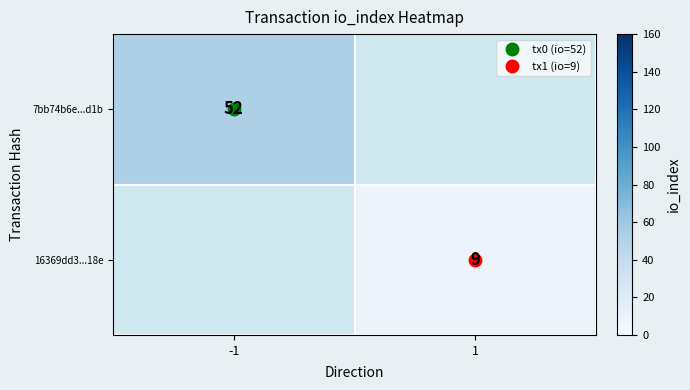

The value of 16369dd3...18e at 1 is 12.8. True or false?

False